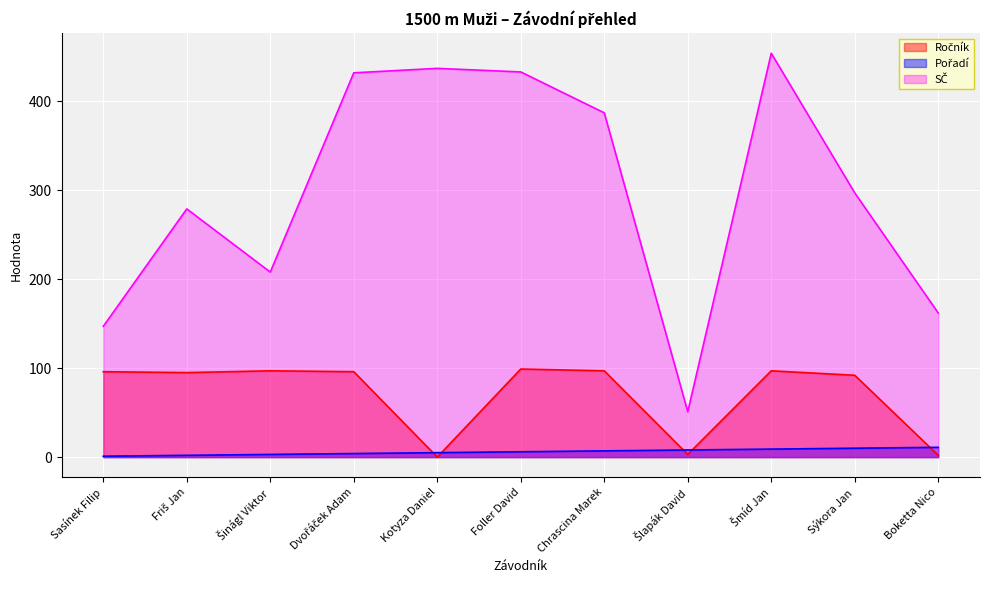

What are all the series names shown in the legend?

Ročník, Pořadí, SČ